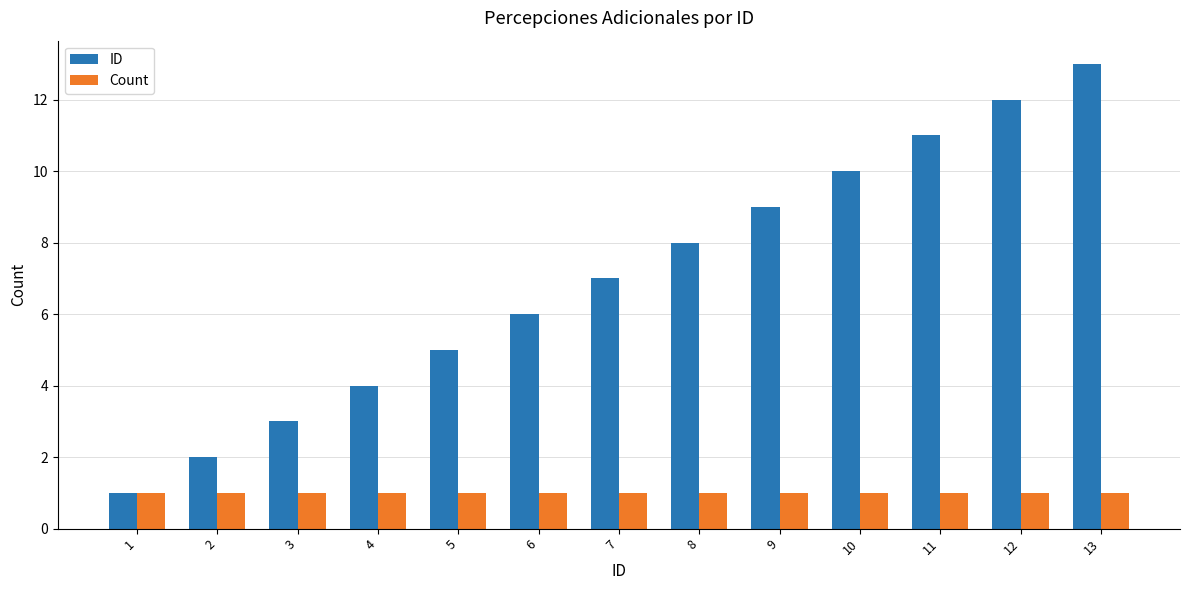

Count the number of categories in the chart.

13